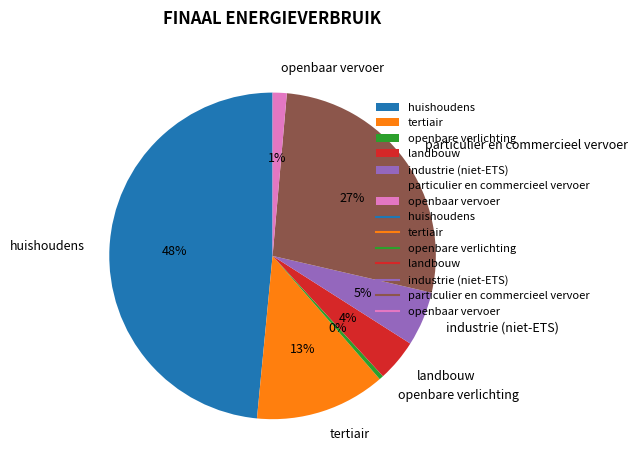

To the nearest percent, what is the average slice percentage?

14%